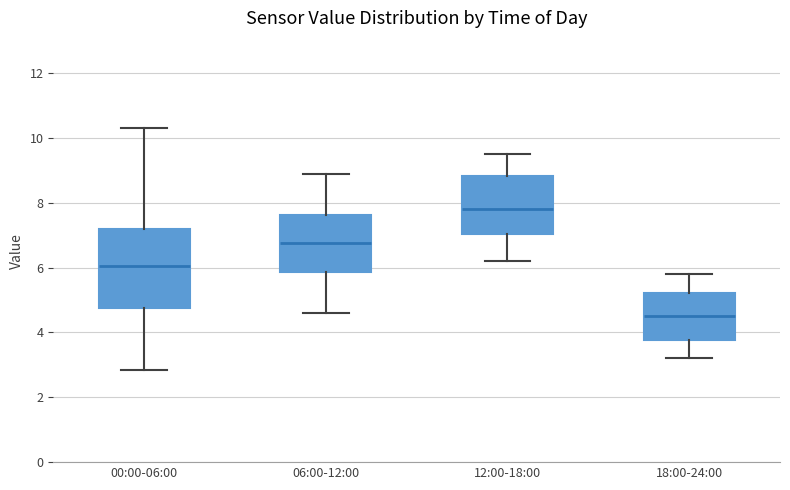

Reading left to right, transcribe this box plot: for each box, give where its median line is, the range the box spans, and where its two whiskers end, as read against the y-axis. The values are not printed on the chart, so give them approximately, as read against the axis.

00:00-06:00: median 6.0, box 4.8 to 7.2, whiskers 2.8 to 10.4
06:00-12:00: median 6.8, box 5.8 to 7.6, whiskers 4.6 to 9.0
12:00-18:00: median 7.8, box 7.0 to 8.8, whiskers 6.2 to 9.6
18:00-24:00: median 4.6, box 3.8 to 5.2, whiskers 3.2 to 5.8